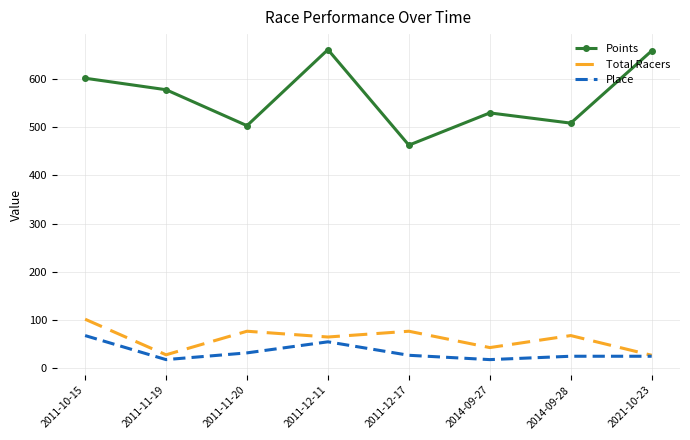

How many distinct data groups are displayed?

3